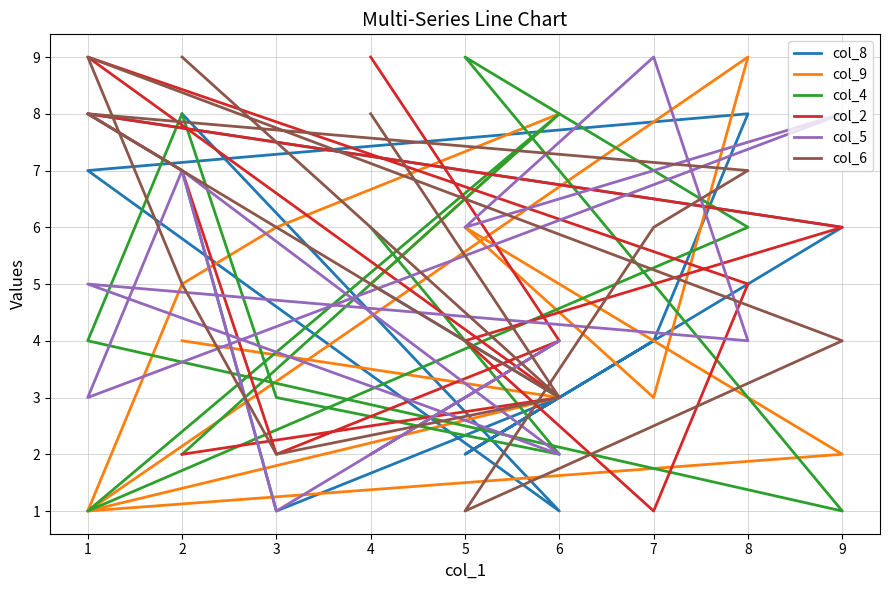

Which series has the widest spread of values?

col_9